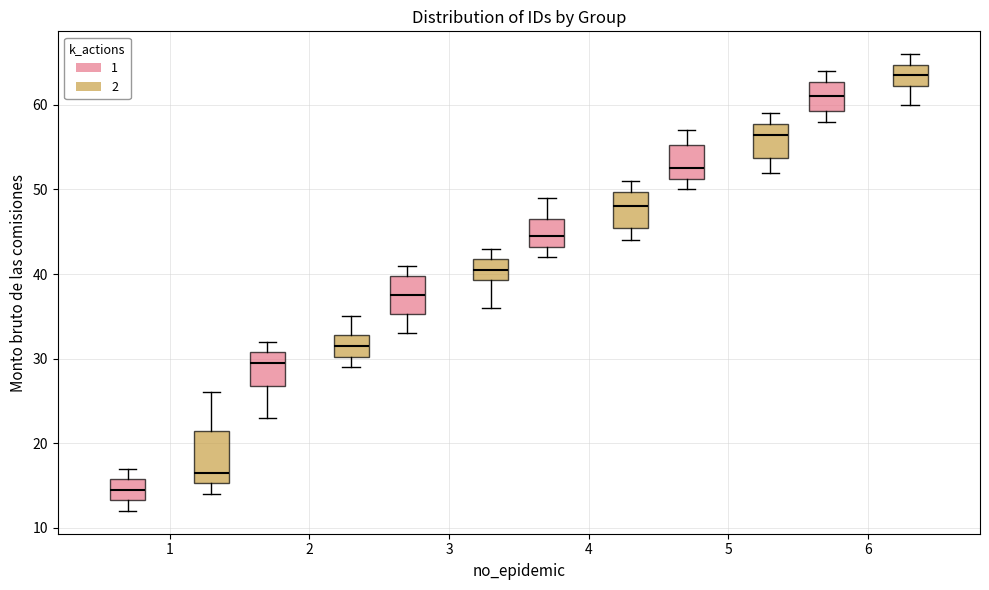

Which box is the tallest, from its lower edge to its upper edge?

1 (2)